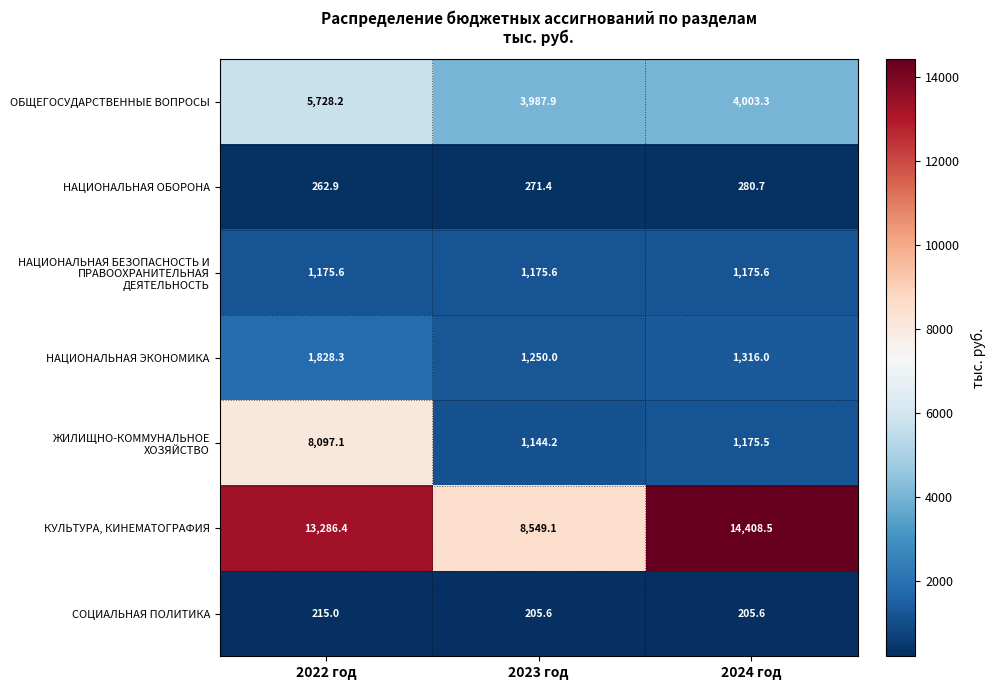

True or false: НАЦИОНАЛЬНАЯ ОБОРОНА has a value of 105.1 at 2022 год.

False